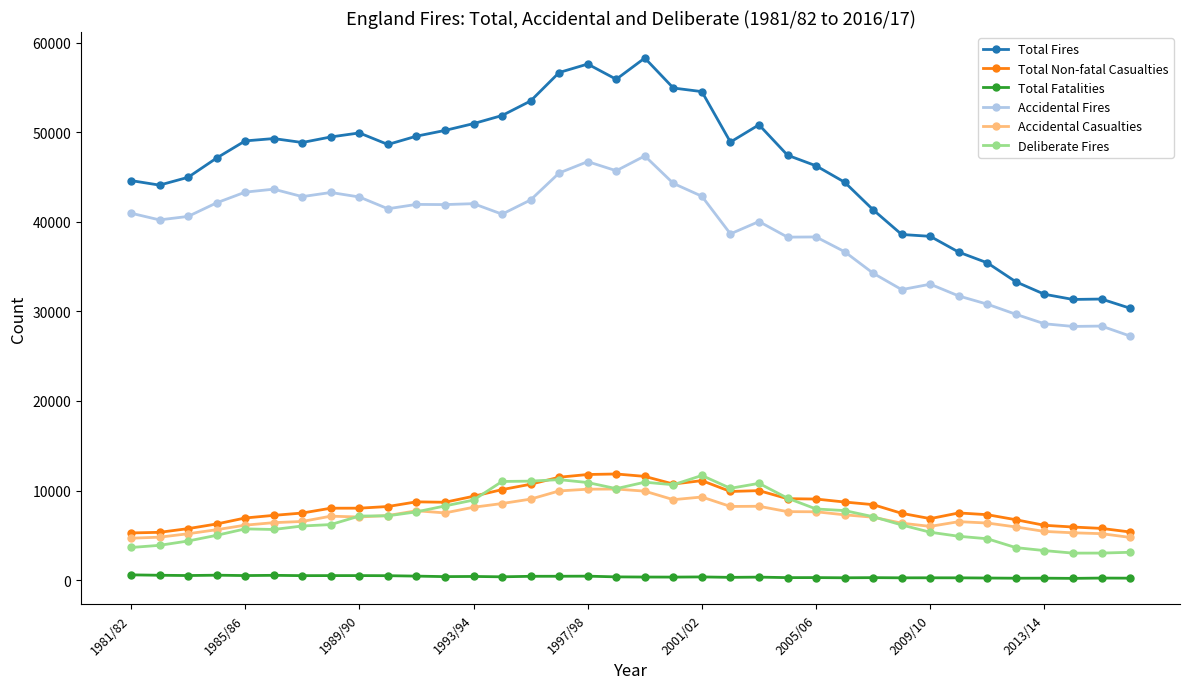

Which series has the largest total across all categories?

Total Fires